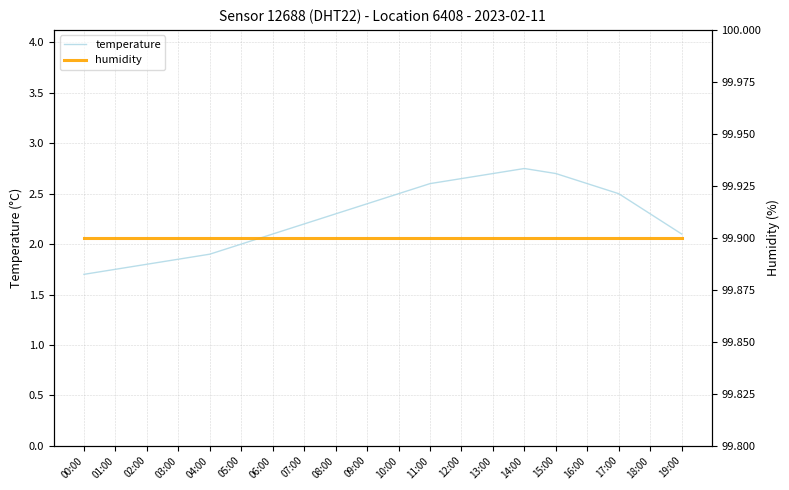

Reading right to left, transcribe all the data shown in this chart.

temperature: 19:00=2.1	18:00=2.3	17:00=2.5	16:00=2.6	15:00=2.7	14:00=2.8	13:00=2.7	12:00=2.6	11:00=2.6	10:00=2.5	09:00=2.4	08:00=2.3	07:00=2.2	06:00=2.1	05:00=2.0	04:00=1.9	03:00=1.9	02:00=1.8	01:00=1.8	00:00=1.7
humidity: 19:00=99.9	18:00=99.9	17:00=99.9	16:00=99.9	15:00=99.9	14:00=99.9	13:00=99.9	12:00=99.9	11:00=99.9	10:00=99.9	09:00=99.9	08:00=99.9	07:00=99.9	06:00=99.9	05:00=99.9	04:00=99.9	03:00=99.9	02:00=99.9	01:00=99.9	00:00=99.9